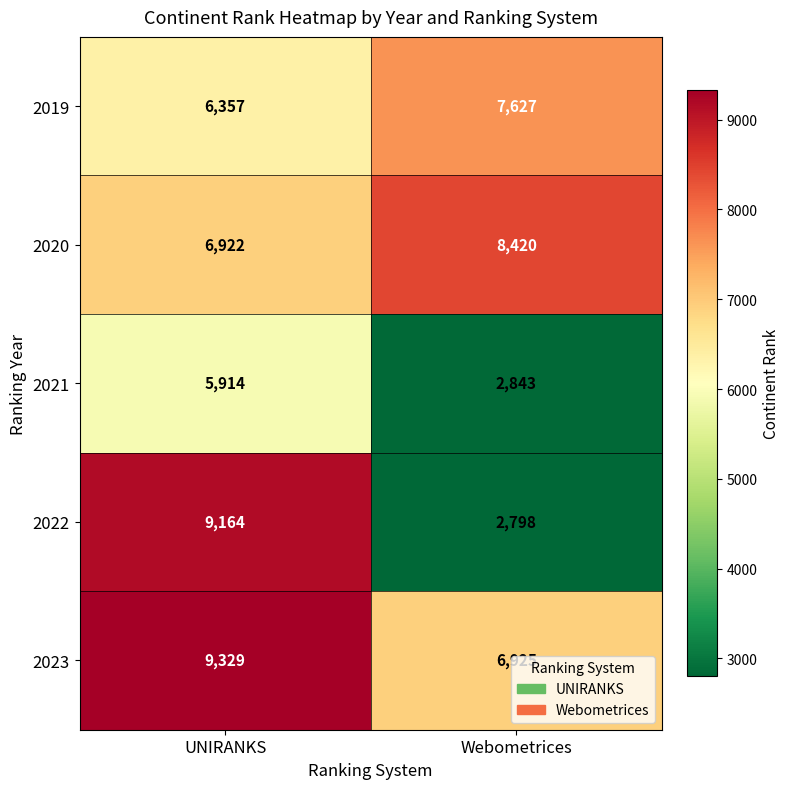

The 2020 series shows 5498 at Webometrices. True or false?

False